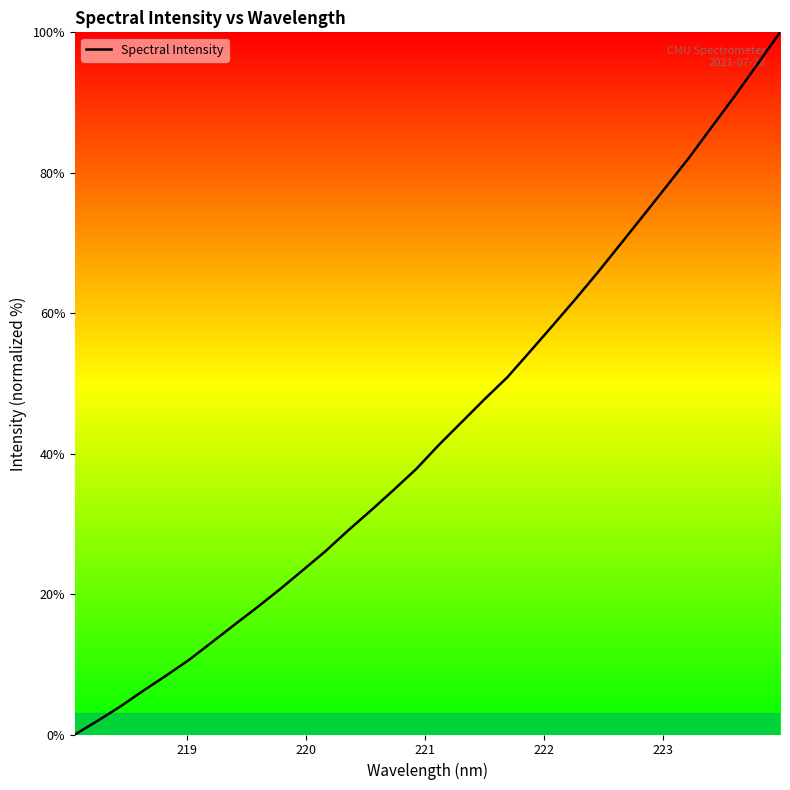

Reading left to right, extract all data points from this chart.

0.0	2.0	4.0	6.2	8.4	10.6	13.1	15.6	18.1	20.7	23.4	26.1	29.1	31.9	34.8	37.8	41.3	44.5	47.8	50.9	54.5	58.3	62.0	65.9	69.9	74.0	78.0	82.2	86.5	90.9	95.4	100.0